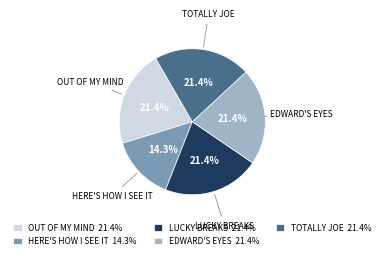

Does EDWARD'S EYES 21.4% represent more than half of the total?

No